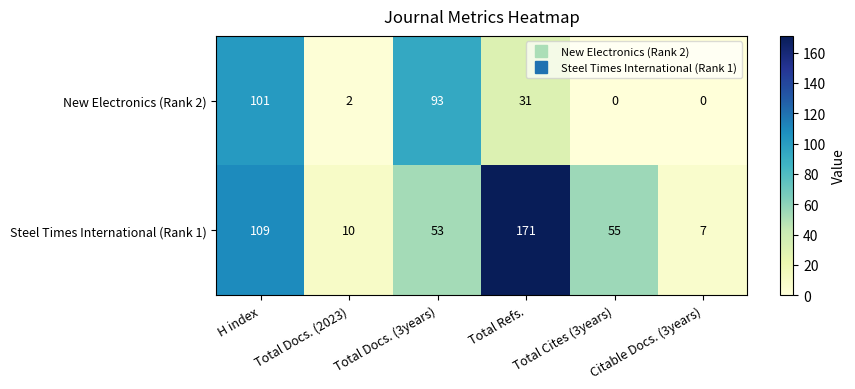

Between Total Docs. (2023) and Citable Docs. (3years), which series saw the biggest shift?

Steel Times International (Rank 1)